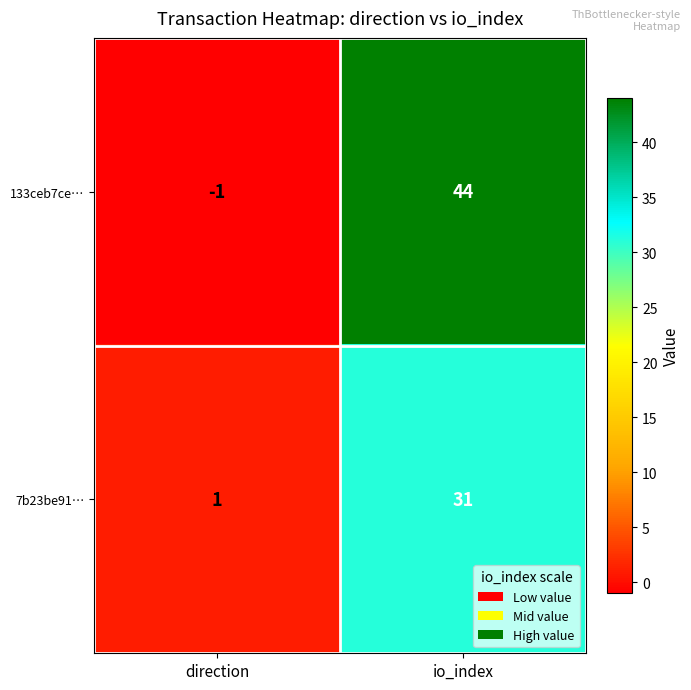

Rank the series by their maximum value, from highest to lowest.

133ceb7ce…, 7b23be91…